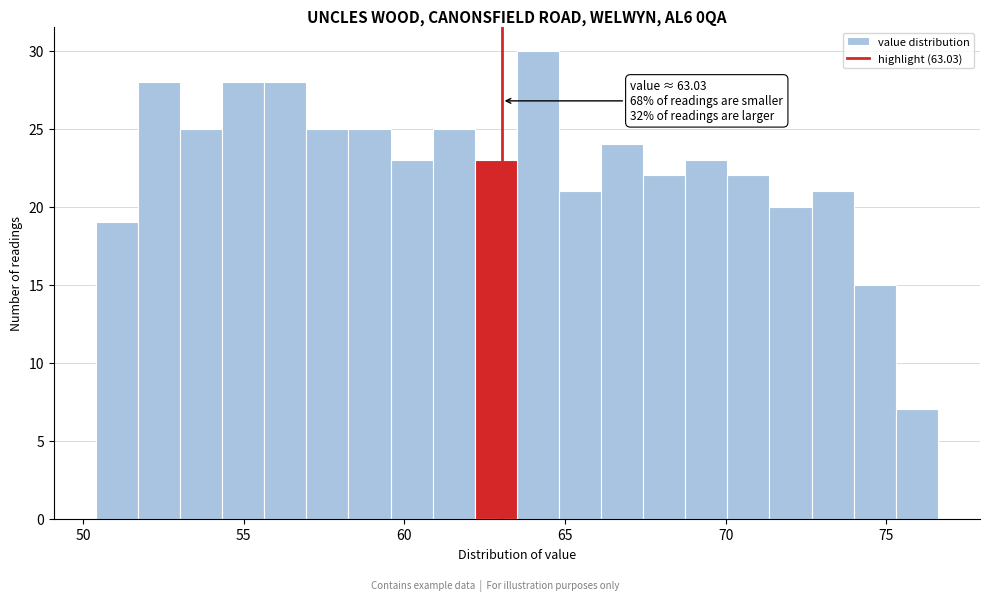

Around what value on the x-axis is the tallest bar? Give the approximate position of its centre, as read against the axis.

64.0